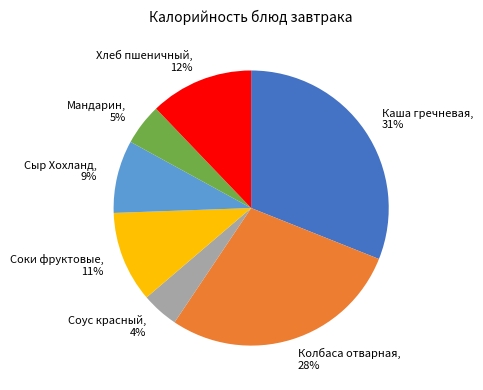

Approximately how many times larger is the value at Сыр Хохланд compared to Каша гречневая?

0.3